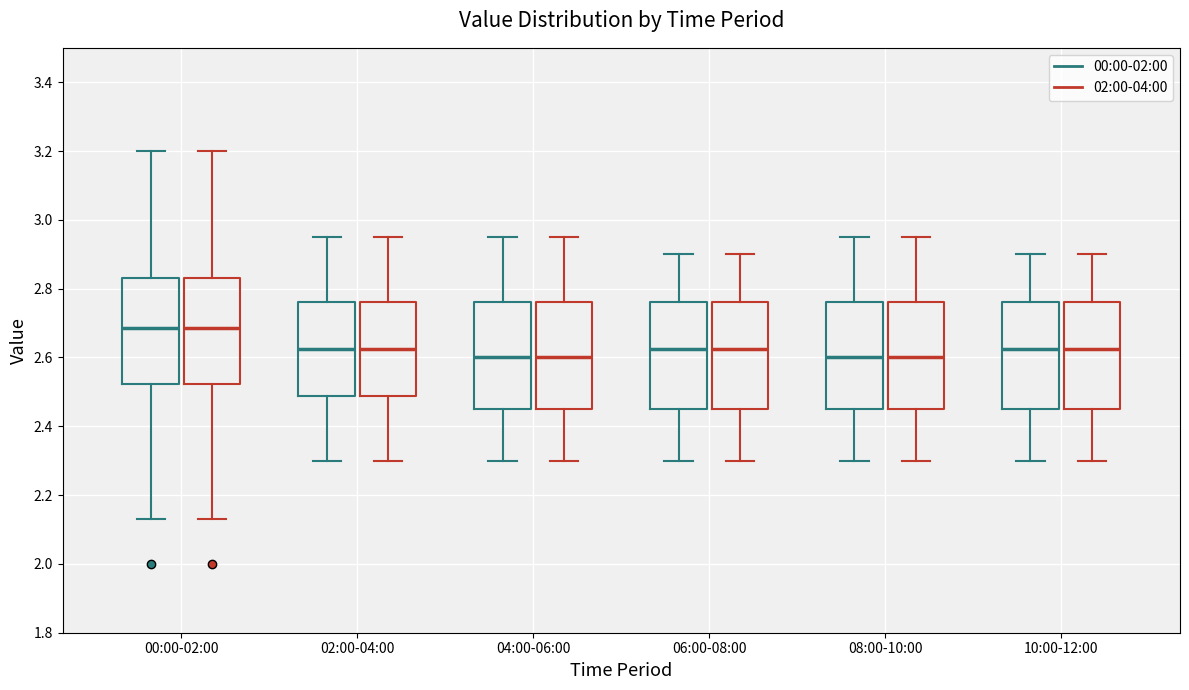

Where is the upper edge of the box for 06:00-08:00 (02:00-04:00) on the y-axis? The values are not printed on the chart, so give them approximately, as read against the axis.

2.76